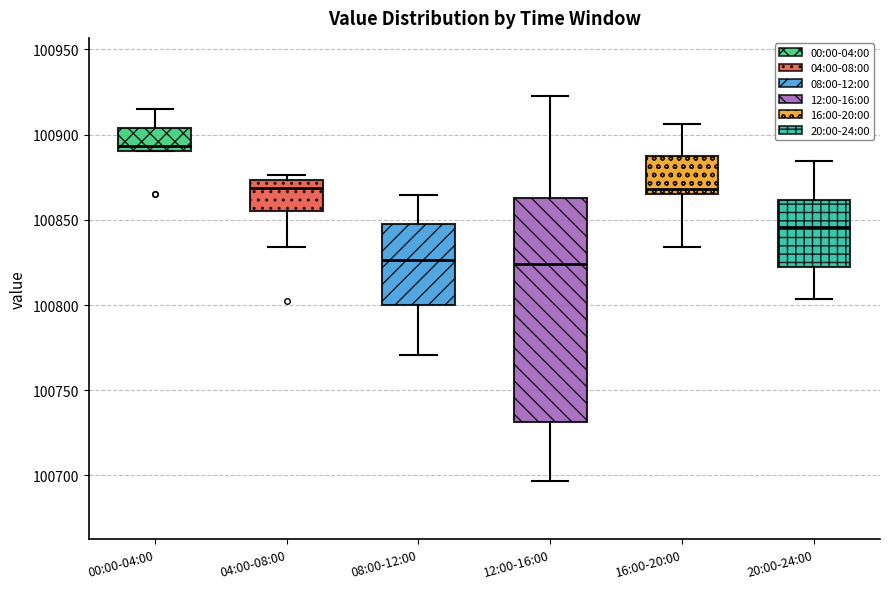

Reading left to right, read every box against the y-axis: the position of its median line, the range the box covers, and the ends of its whiskers. The values are not printed on the chart, so give them approximately, as read against the axis.

00:00-04:00: median 100895, box 100890 to 100905, whiskers 100890 to 100915
04:00-08:00: median 100870, box 100855 to 100875, whiskers 100835 to 100875 (just above the box's upper edge)
08:00-12:00: median 100825, box 100800 to 100845, whiskers 100770 to 100865
12:00-16:00: median 100825, box 100730 to 100865, whiskers 100695 to 100925
16:00-20:00: median 100870, box 100865 to 100885, whiskers 100835 to 100905
20:00-24:00: median 100845, box 100825 to 100860, whiskers 100805 to 100885